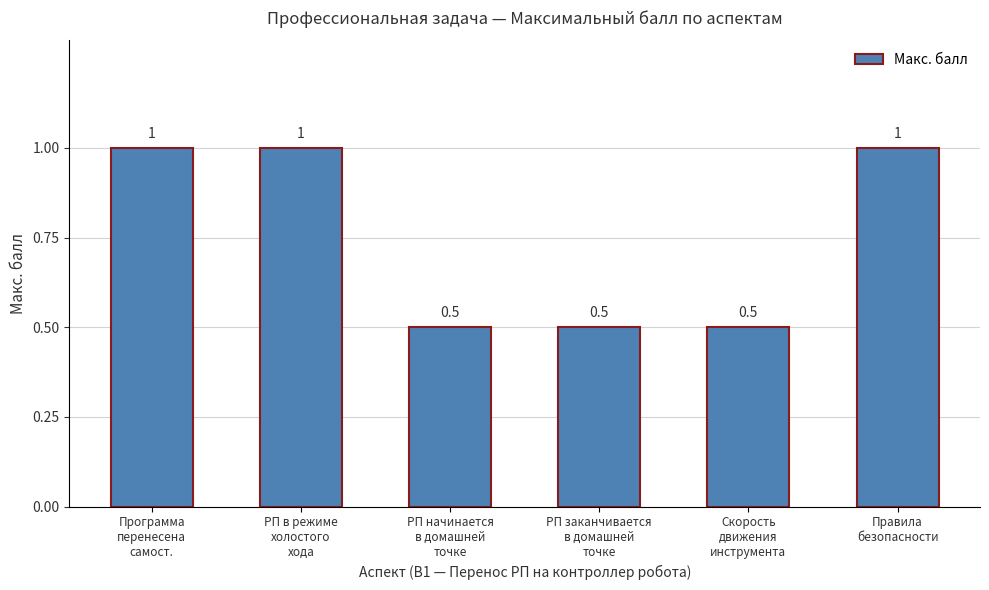

Reading left to right, extract all data points from this chart.

1.0	1.0	0.5	0.5	0.5	1.0